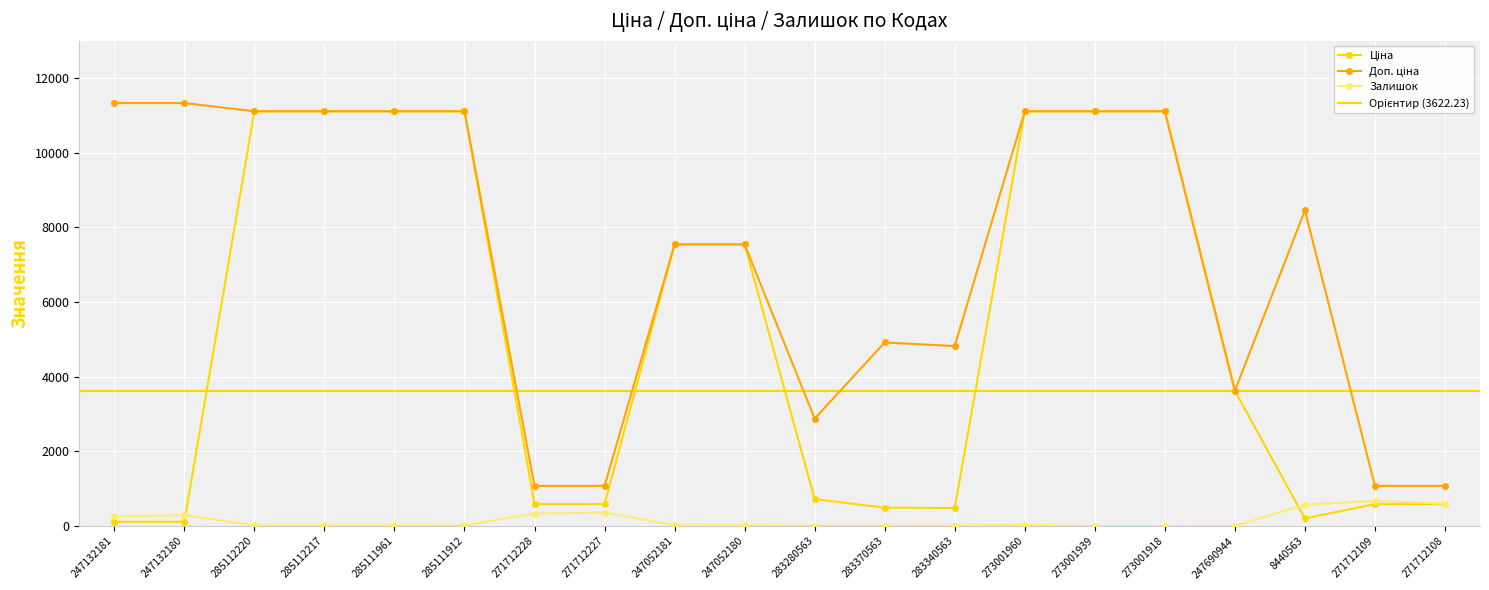

What is the maximum value shown in the chart?

11334.0